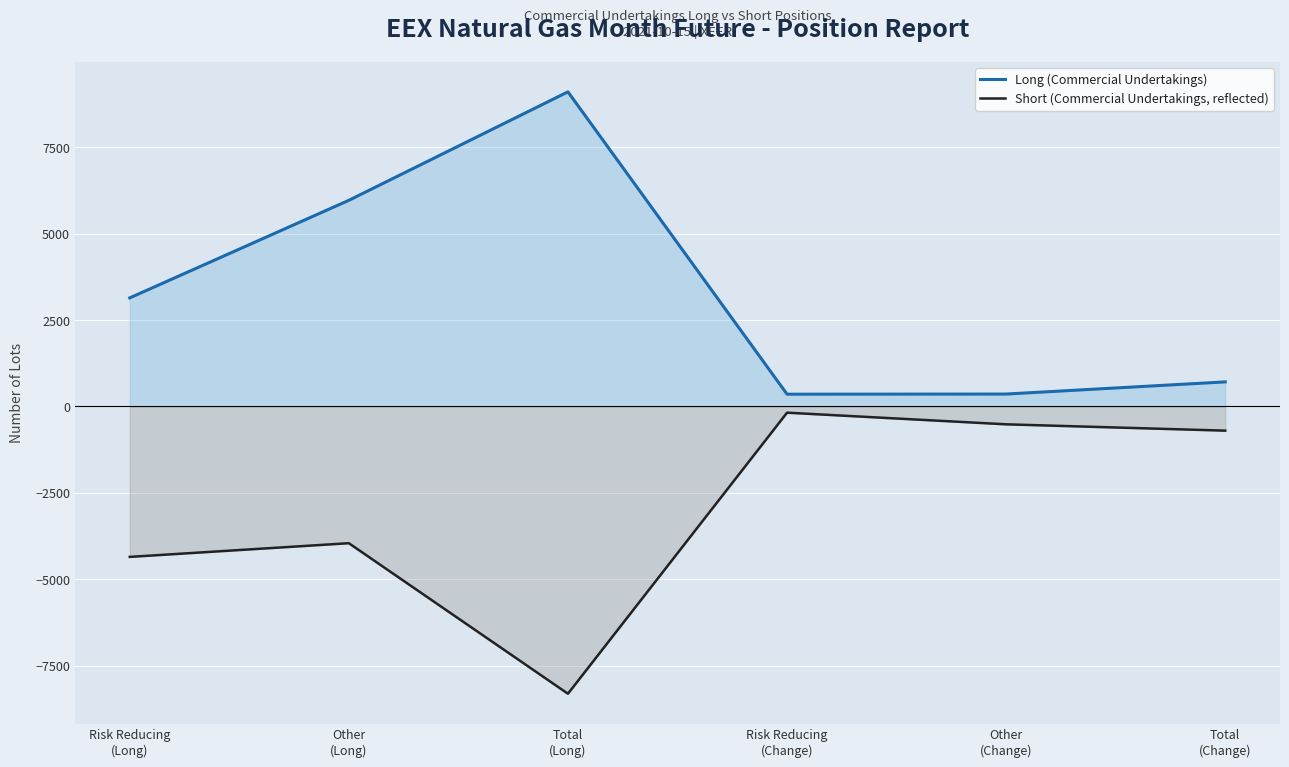

How many lines are shown in the chart?

2